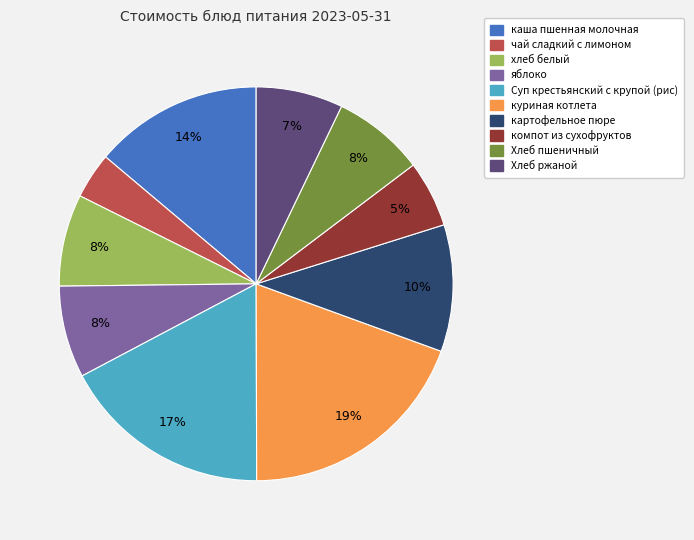

How many segments does this pie chart have?

10